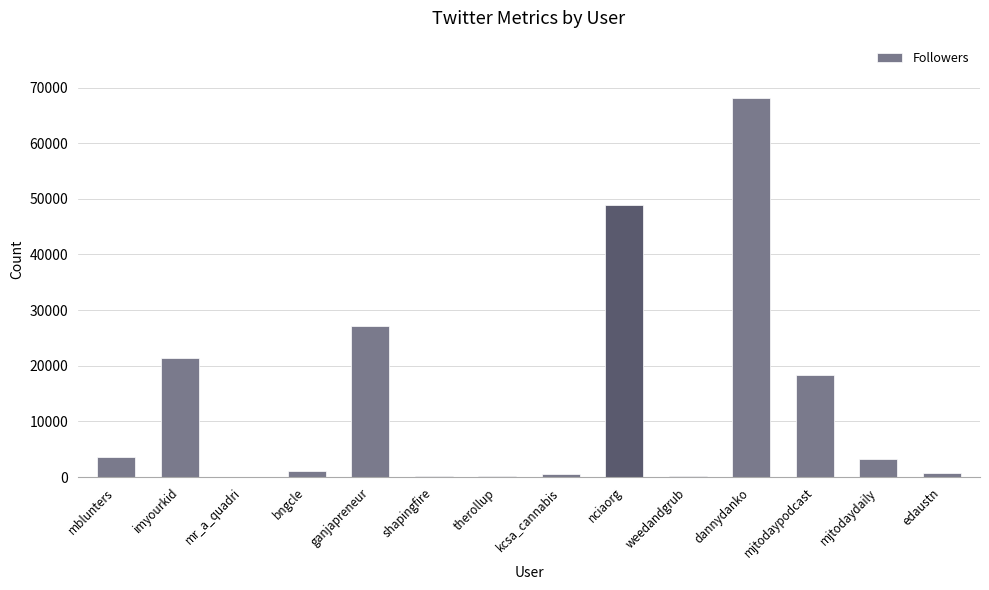

Is it true that the value at edaustn is 673?

True